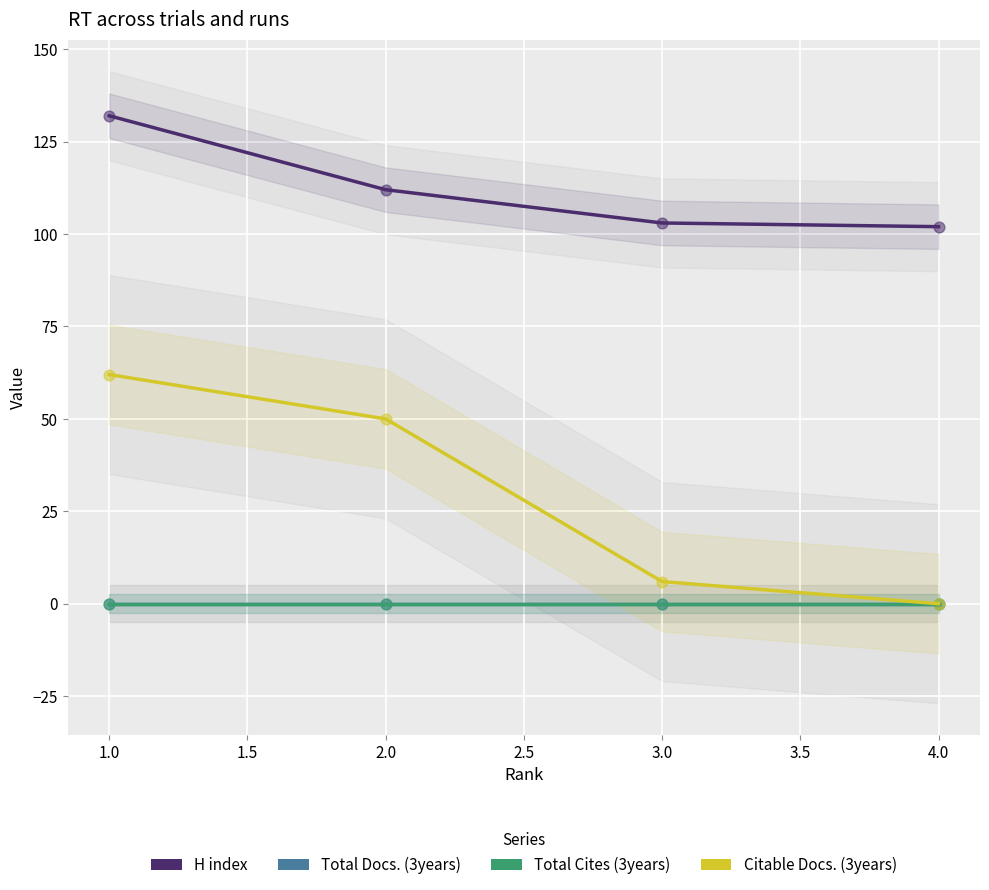

Which series has the largest total across all categories?

H index